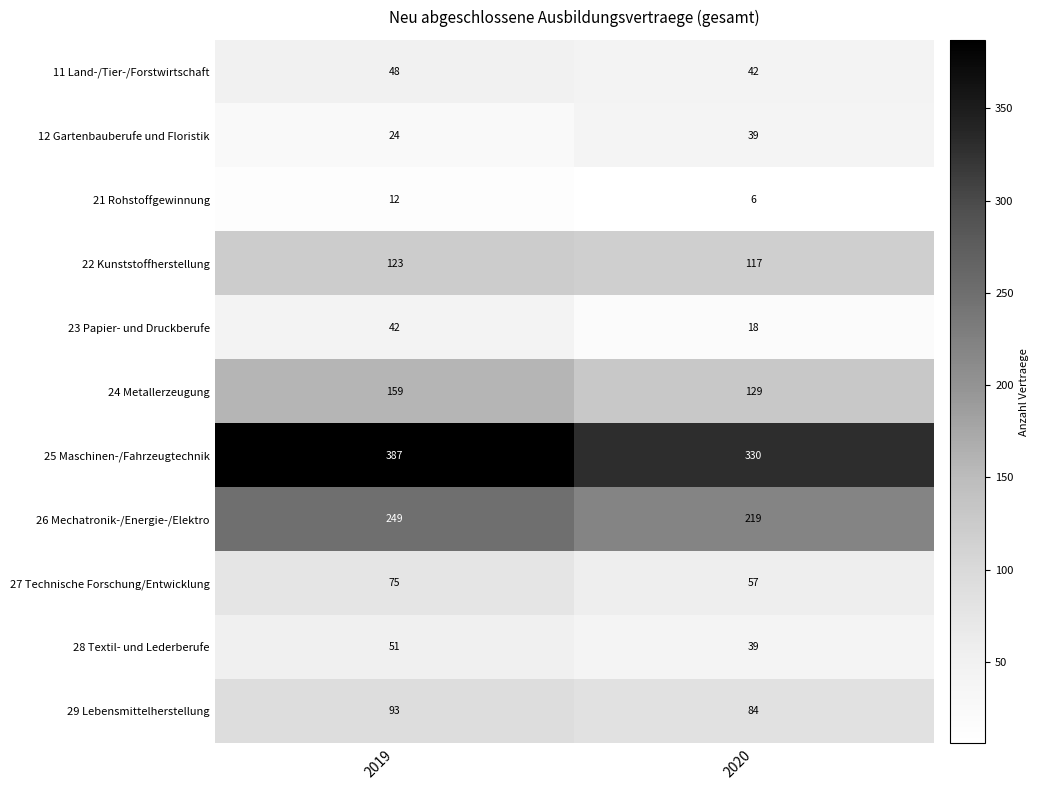

Reading left to right, extract all data points from this chart.

11 Land-/Tier-/Forstwirtschaft: 48	42
12 Gartenbauberufe und Floristik: 24	39
21 Rohstoffgewinnung: 12	6
22 Kunststoffherstellung: 123	117
23 Papier- und Druckberufe: 42	18
24 Metallerzeugung: 159	129
25 Maschinen-/Fahrzeugtechnik: 387	330
26 Mechatronik-/Energie-/Elektro: 249	219
27 Technische Forschung/Entwicklung: 75	57
28 Textil- und Lederberufe: 51	39
29 Lebensmittelherstellung: 93	84